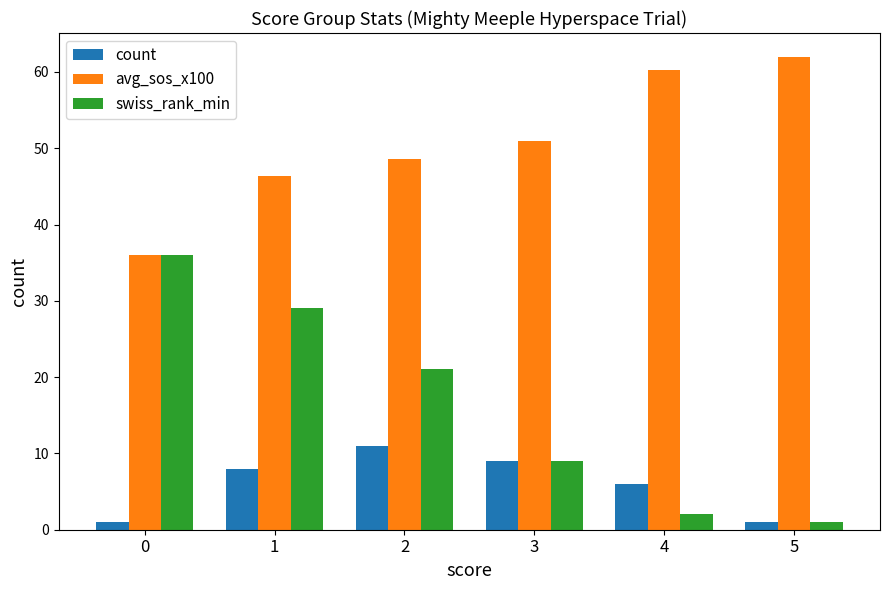

Are the bars grouped side by side (vs. stacked)?

Yes